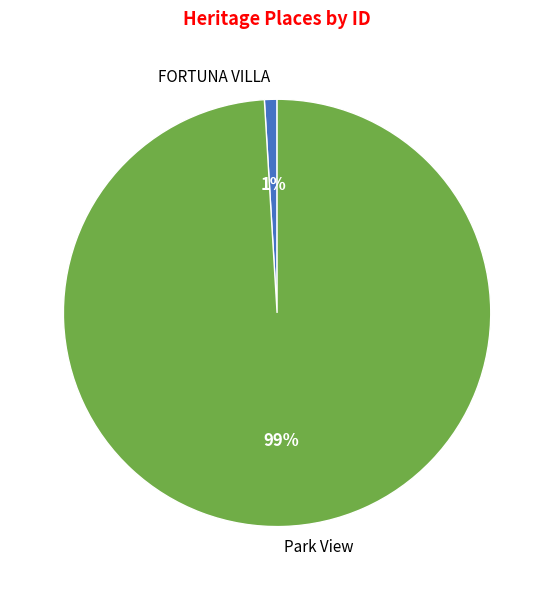

Which has a higher value, FORTUNA VILLA or Park View?

Park View